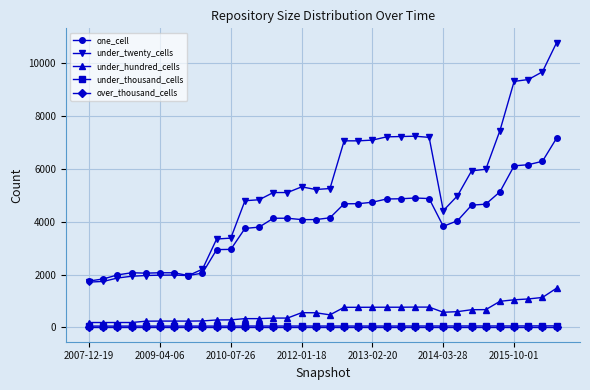

What are all the series names shown in the legend?

one_cell, under_twenty_cells, under_hundred_cells, under_thousand_cells, over_thousand_cells